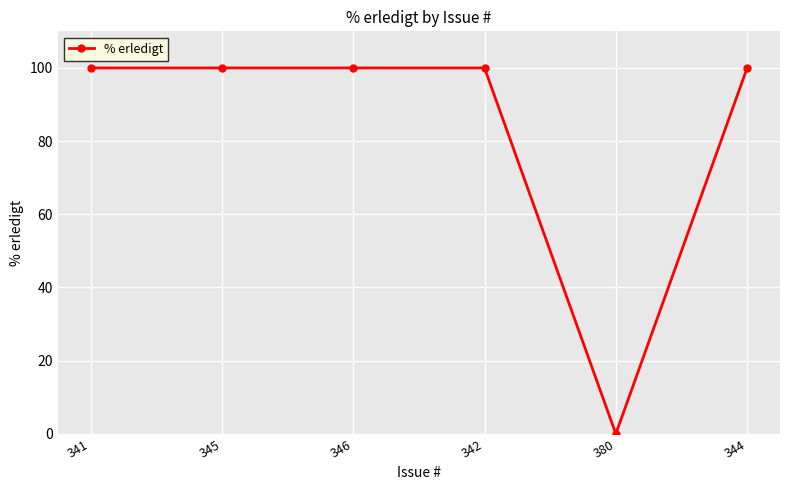

Is this an area chart (filled region under the line)?

No